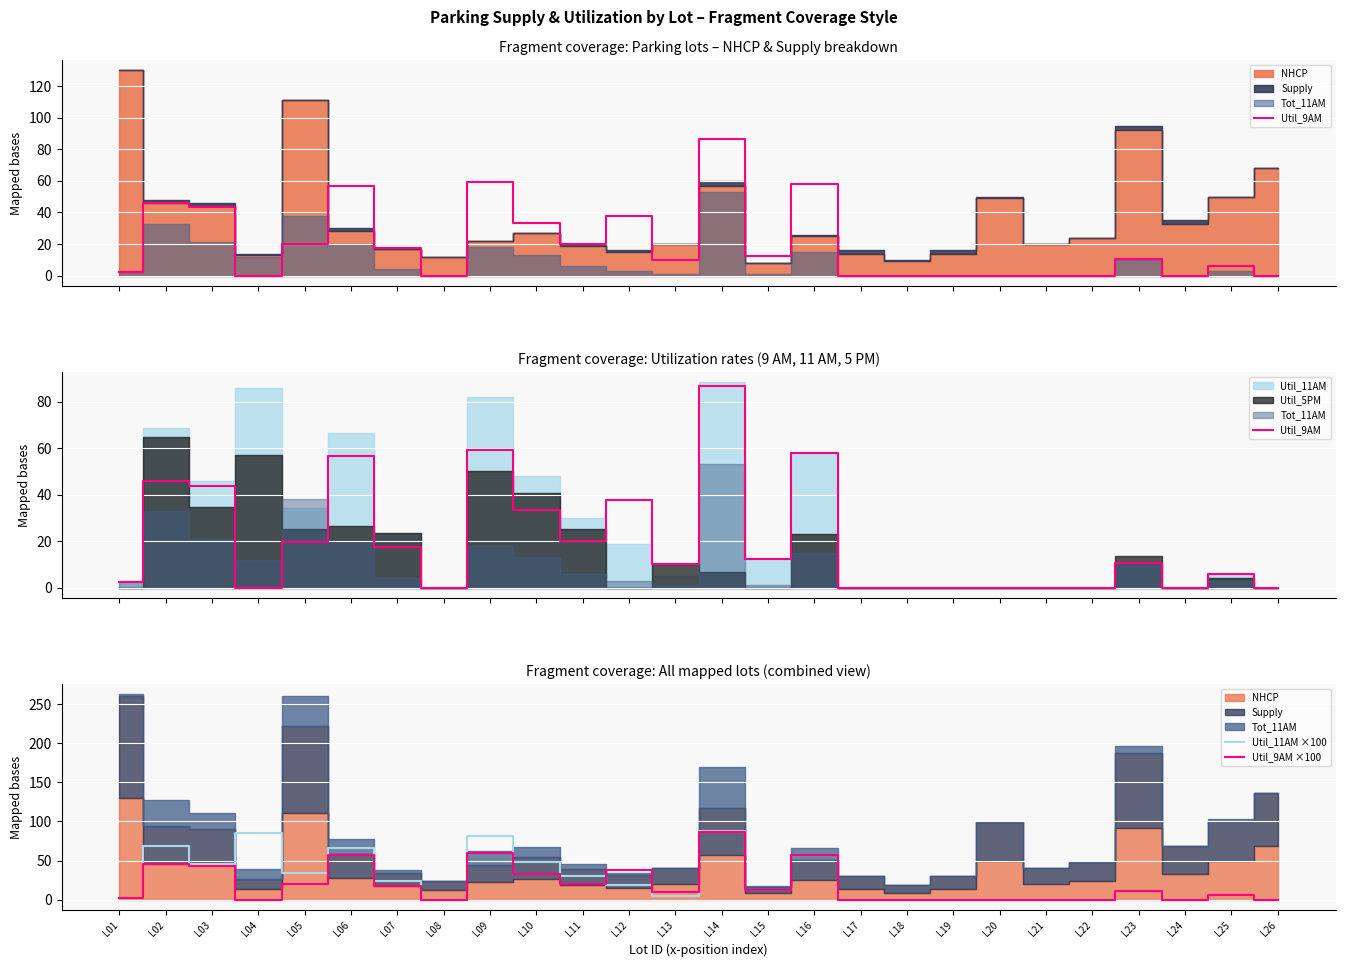

True or false: Util_11AM ×100 has more than 0 points higher than both neighbors.

True